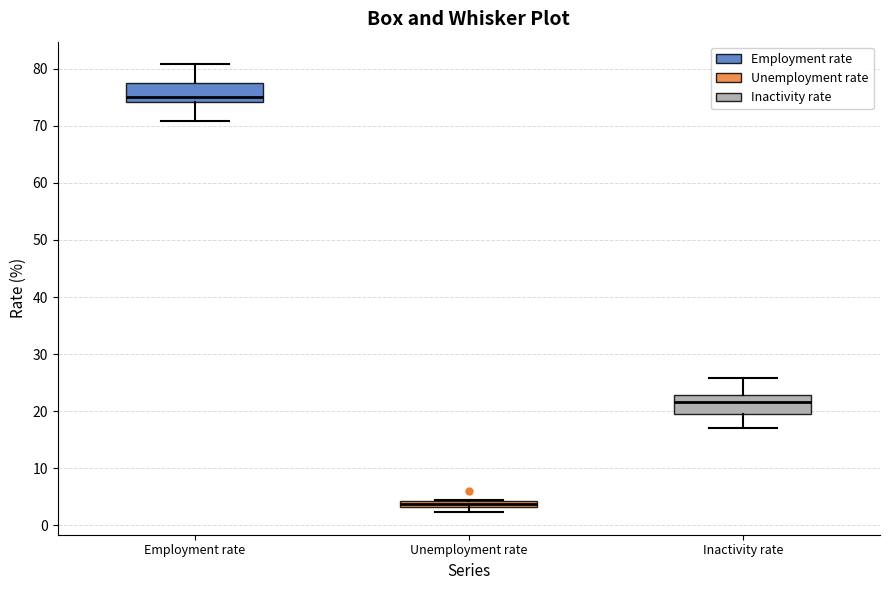

Which box has the lowest median line?

Unemployment rate